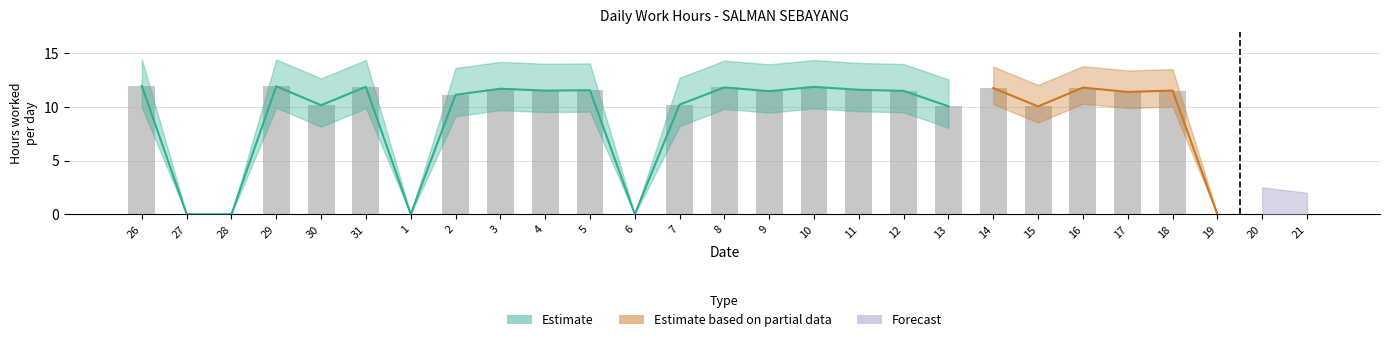

At which label is the value closest to 5?

27